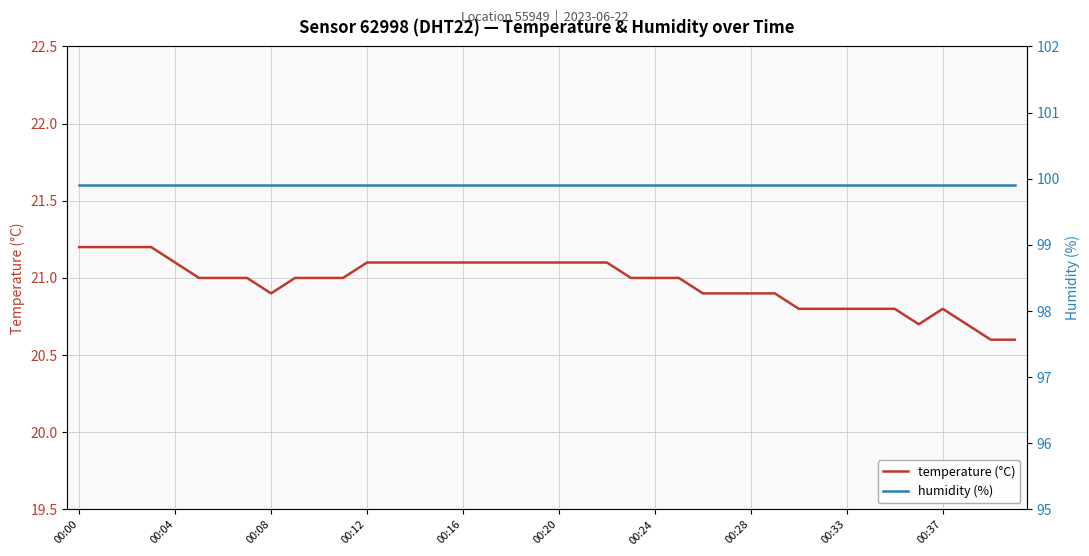

True or false: temperature (°C) and humidity (%) intersect in this chart.

False